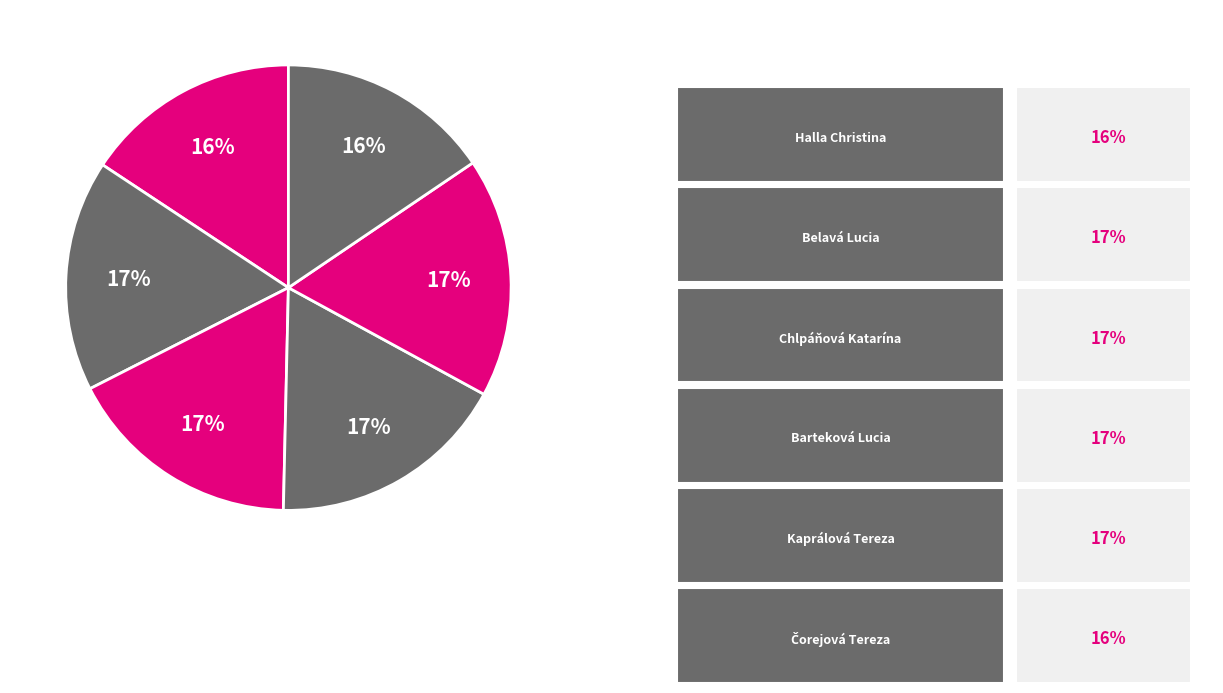

How many slices are in this pie chart?

6